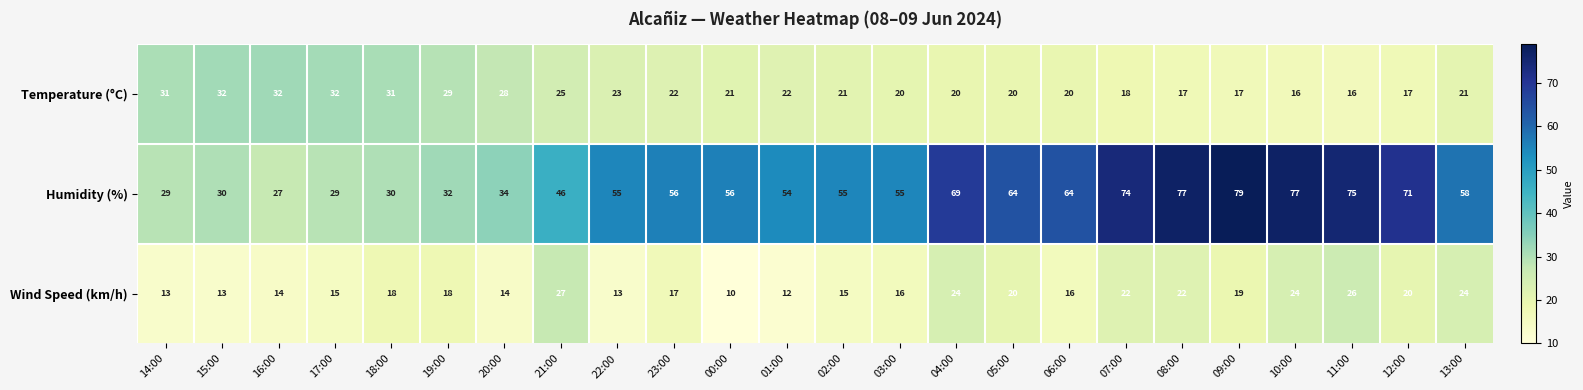

Which category has the lowest value in the Wind Speed (km/h) series?

00:00